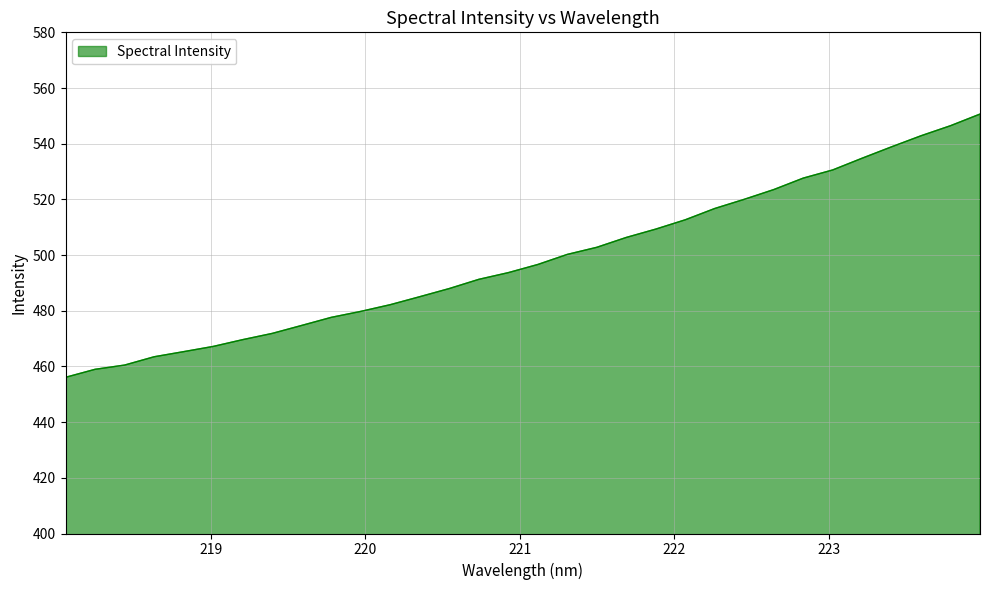

What is the minimum value shown in the chart?

456.1